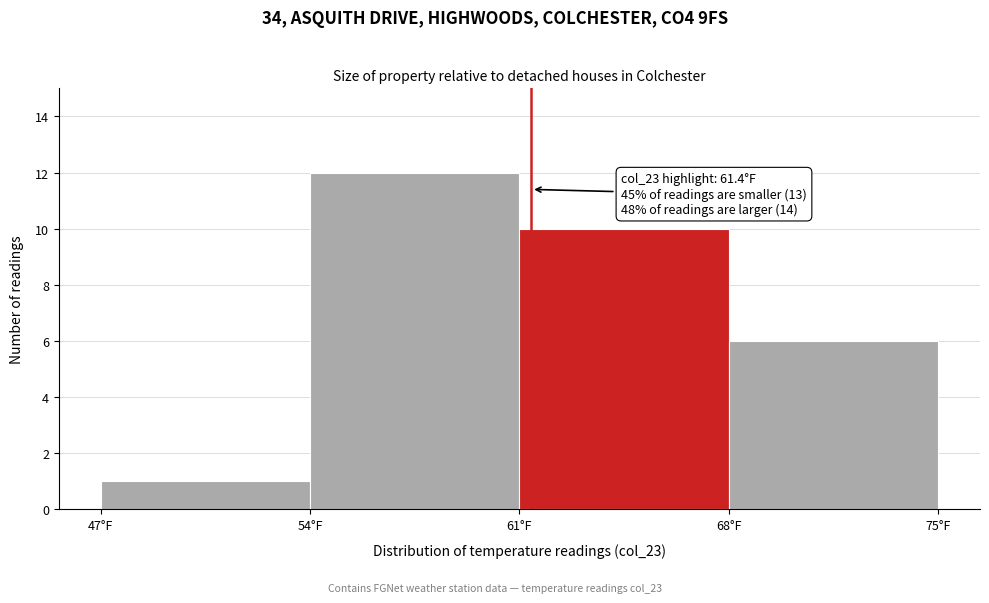

Which range on the x-axis has the tallest bar?

54 to 61